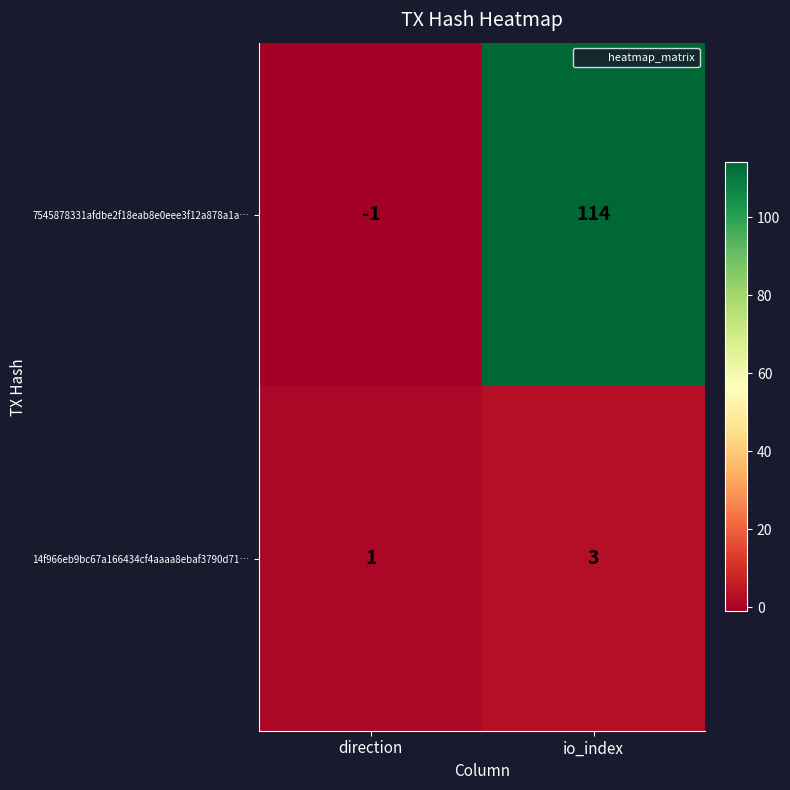

Which series has the widest spread of values?

7545878331afdbe2f18eab8e0eee3f12a878a1a…